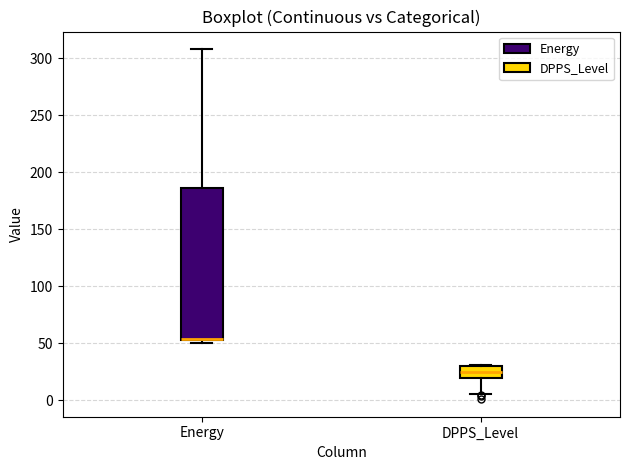

Where does the lower whisker of the box for DPPS_Level end on the y-axis? The values are not printed on the chart, so give them approximately, as read against the axis.

5